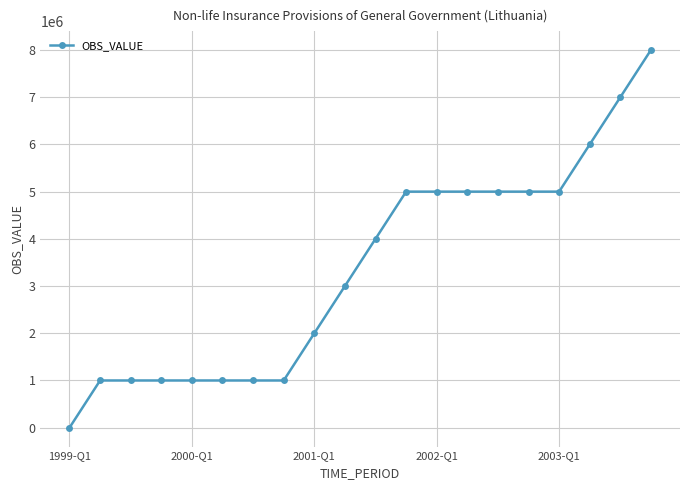

Count the number of values greater than 4000022.

10